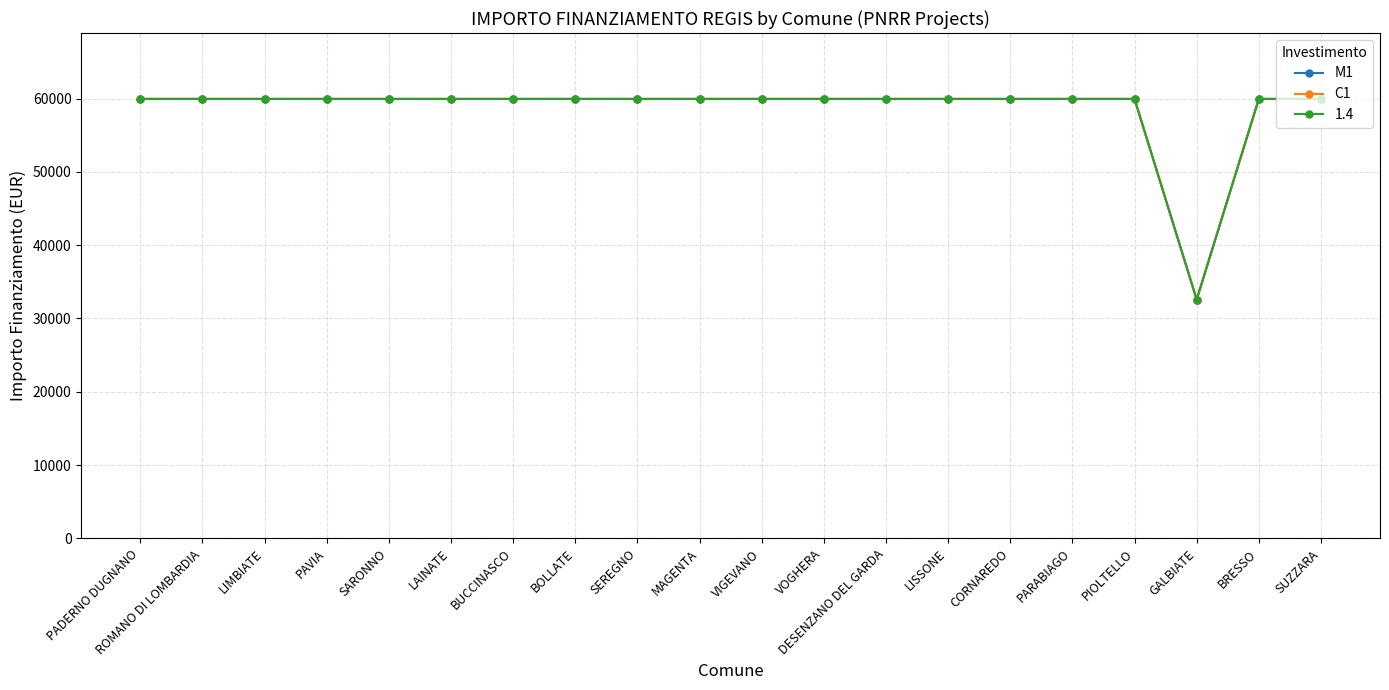

Which category has the highest value across all series?

PADERNO DUGNANO